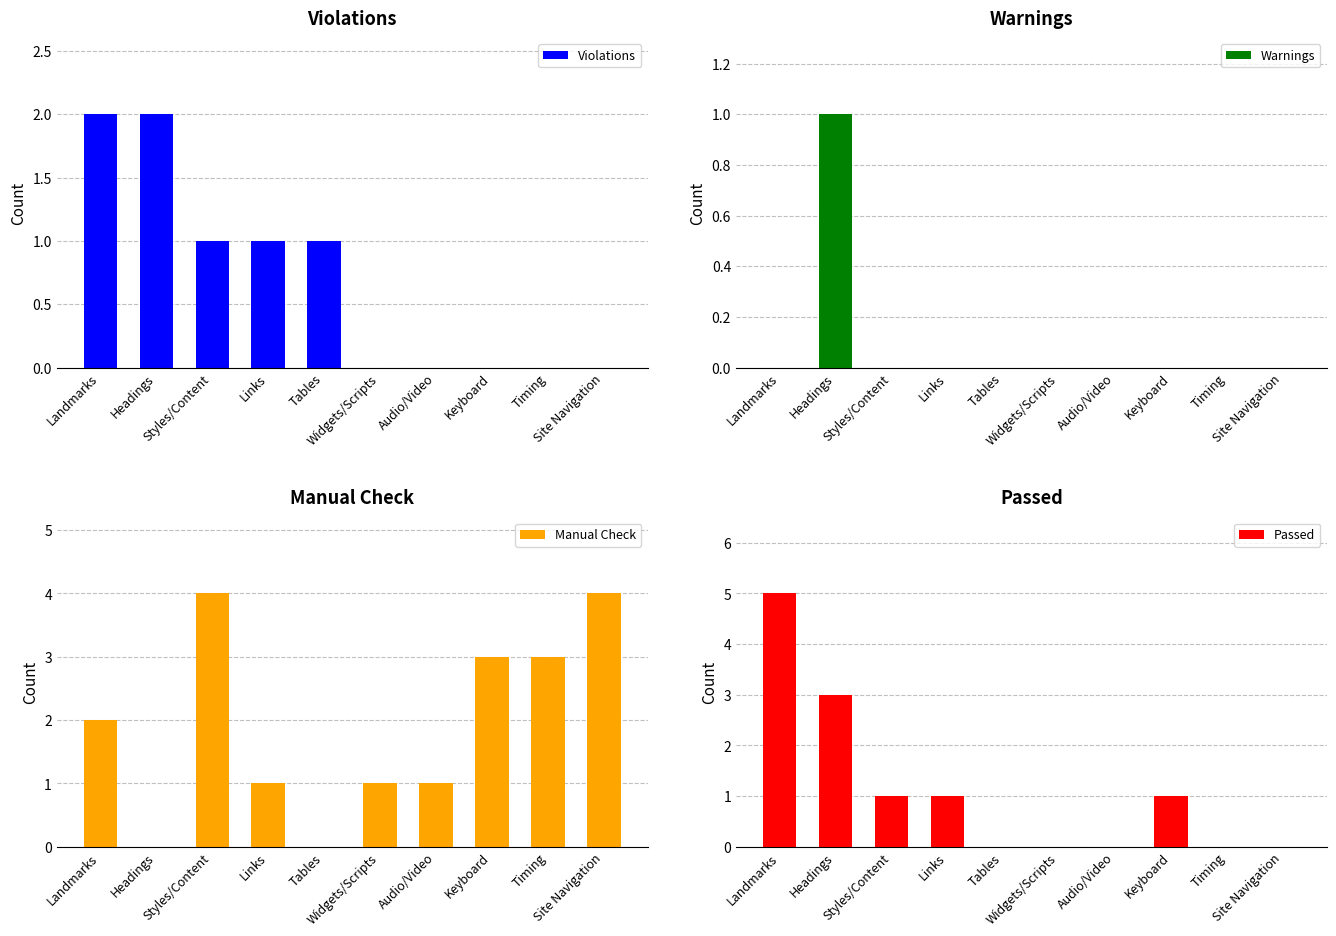

At Headings, list the series in order from largest to smallest.

Passed, Violations, Warnings, Manual Check